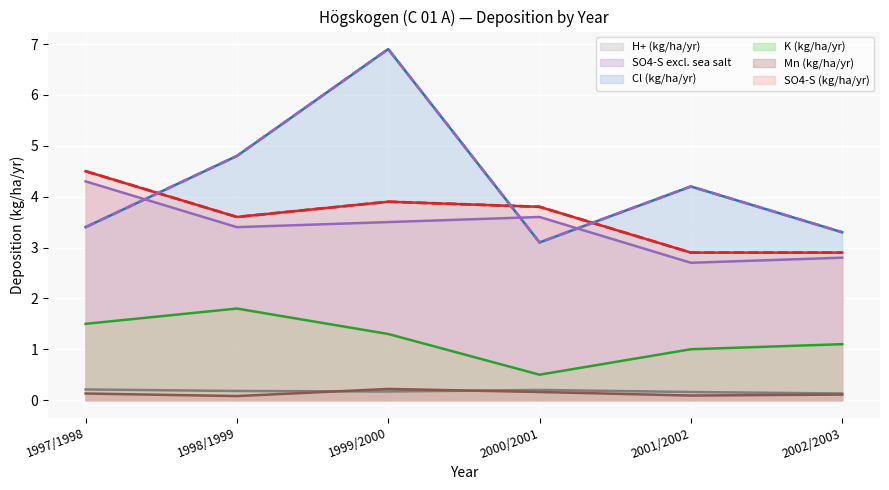

True or false: SO4-S excl. sea salt has more than 1 points higher than both neighbors.

False